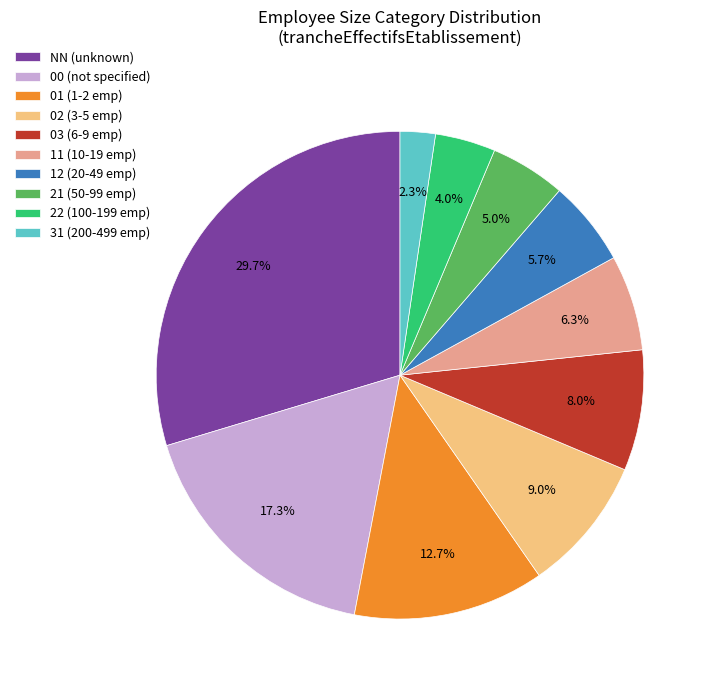

What percentage is the 01 slice, to the nearest percent?

13%